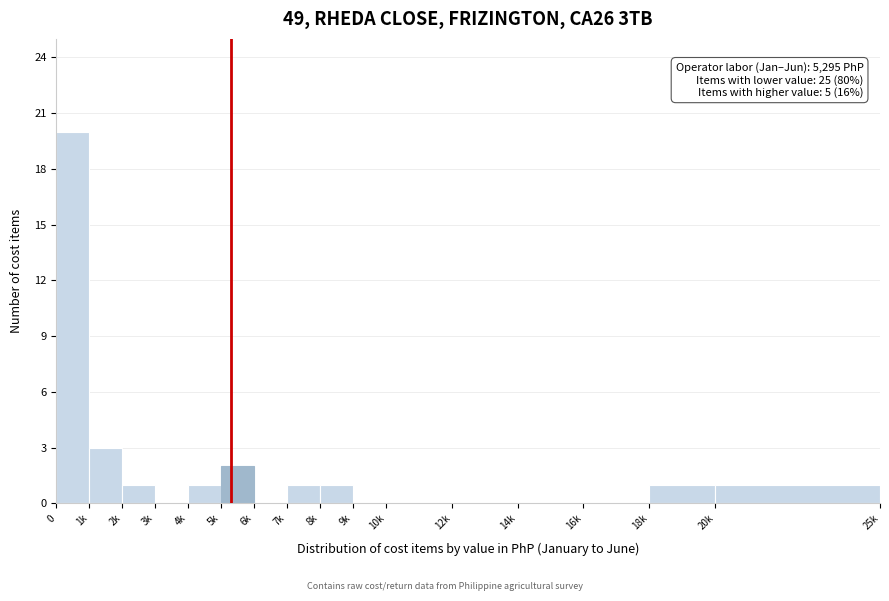

Reading right to left, transcribe all the data shown in this chart.

20k=1	18k=1	16k=0	14k=0	12k=0	10k=0	9k=0	8k=1	7k=1	6k=0	5k=2	4k=1	3k=0	2k=1	1k=3	0=20